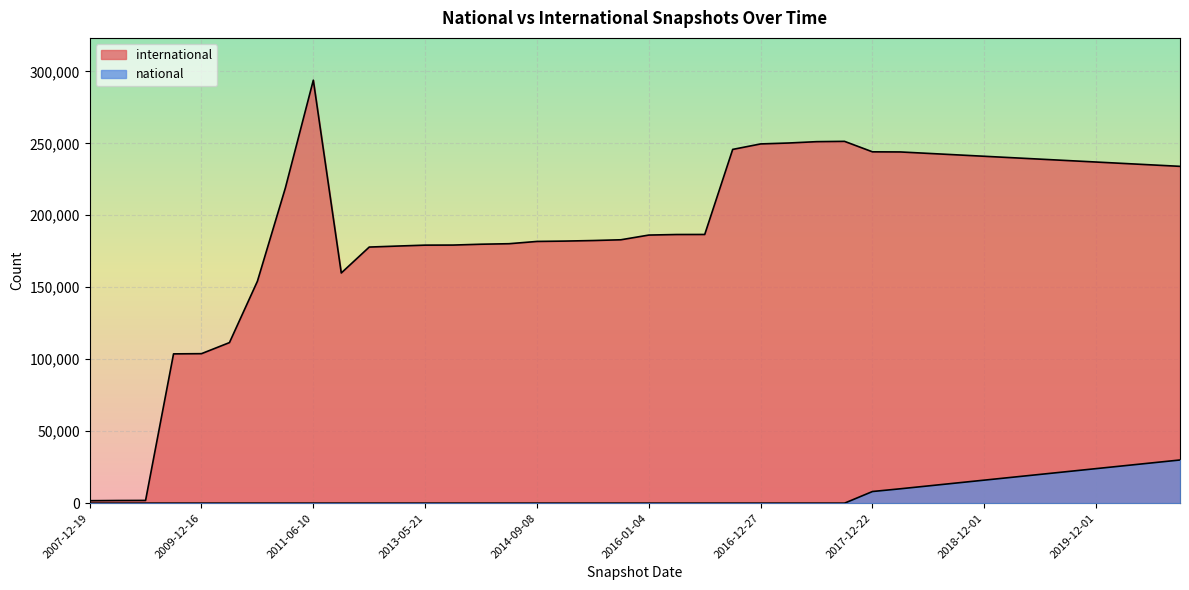

How many interior local peaks does the international series have?

2